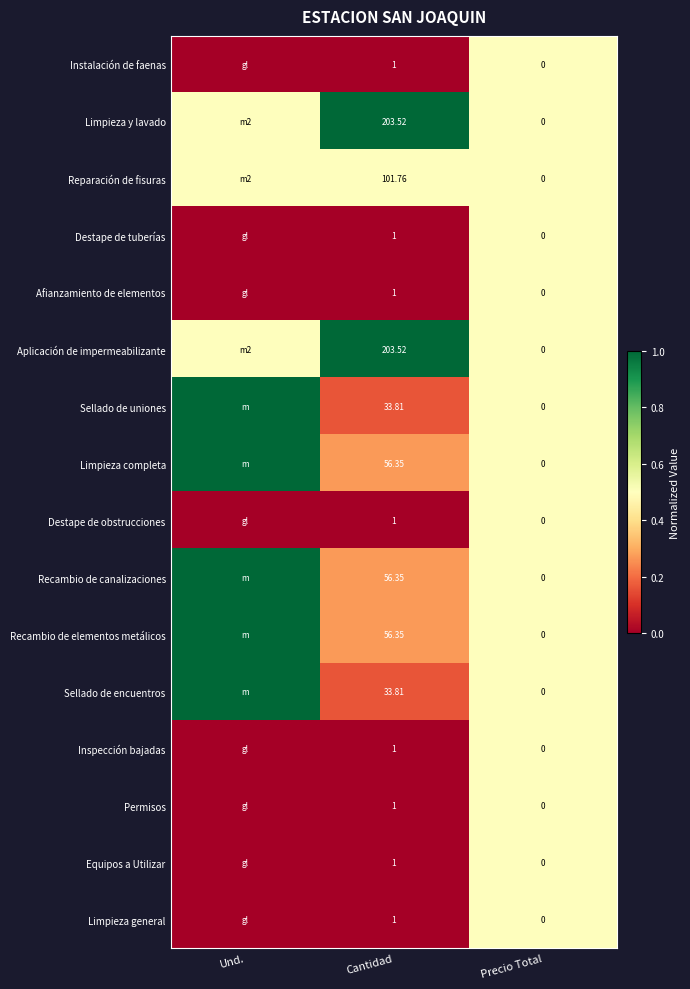

What is the greatest value displayed?

1.0